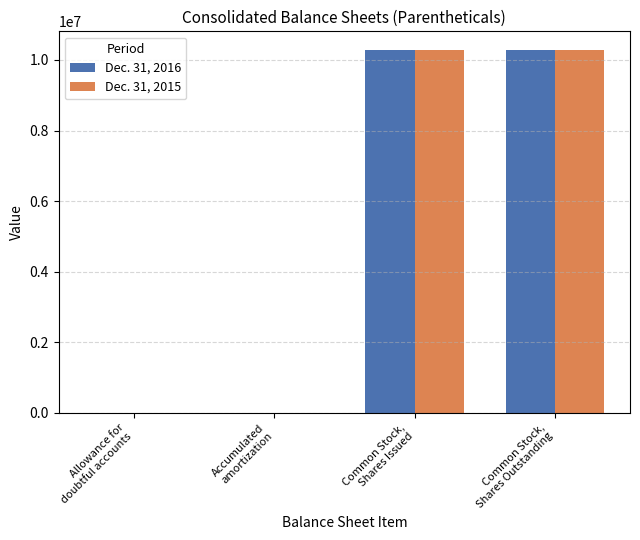

Reading left to right, extract all data points from this chart.

Dec. 31, 2016: Allowance for
doubtful accounts=30	Accumulated
amortization=3479	Common Stock,
Shares Issued=10296891	Common Stock,
Shares Outstanding=10268891
Dec. 31, 2015: Allowance for
doubtful accounts=155	Accumulated
amortization=2260	Common Stock,
Shares Issued=10268891	Common Stock,
Shares Outstanding=10268891